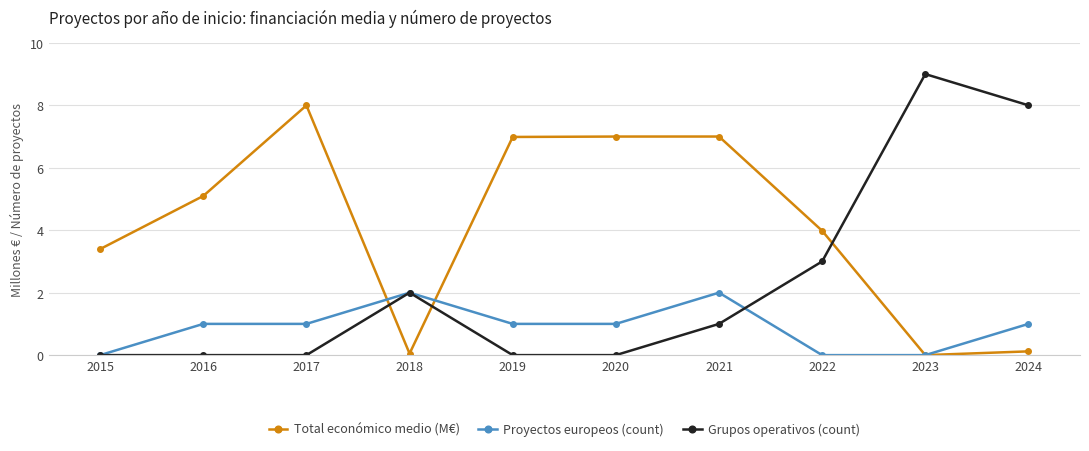

Where do Proyectos europeos (count) and Total económico medio (M€) first cross each other?

2017 and 2018